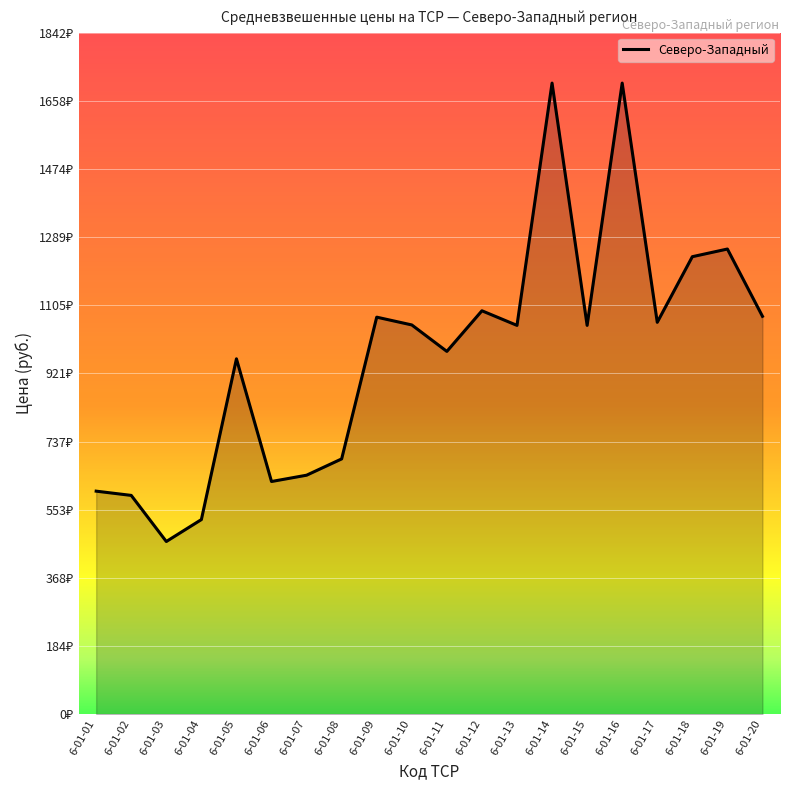

Reading left to right, what are all the values shown in this chart?

6-01-01=602.7	6-01-02=591.2	6-01-03=466.6	6-01-04=525.9	6-01-05=960.3	6-01-06=628.7	6-01-07=645.8	6-01-08=689.8	6-01-09=1072.9	6-01-10=1051.9	6-01-11=980.4	6-01-12=1090.2	6-01-13=1050.7	6-01-14=1705.6	6-01-15=1050.7	6-01-16=1705.6	6-01-17=1059.0	6-01-18=1236.4	6-01-19=1257.1	6-01-20=1075.2